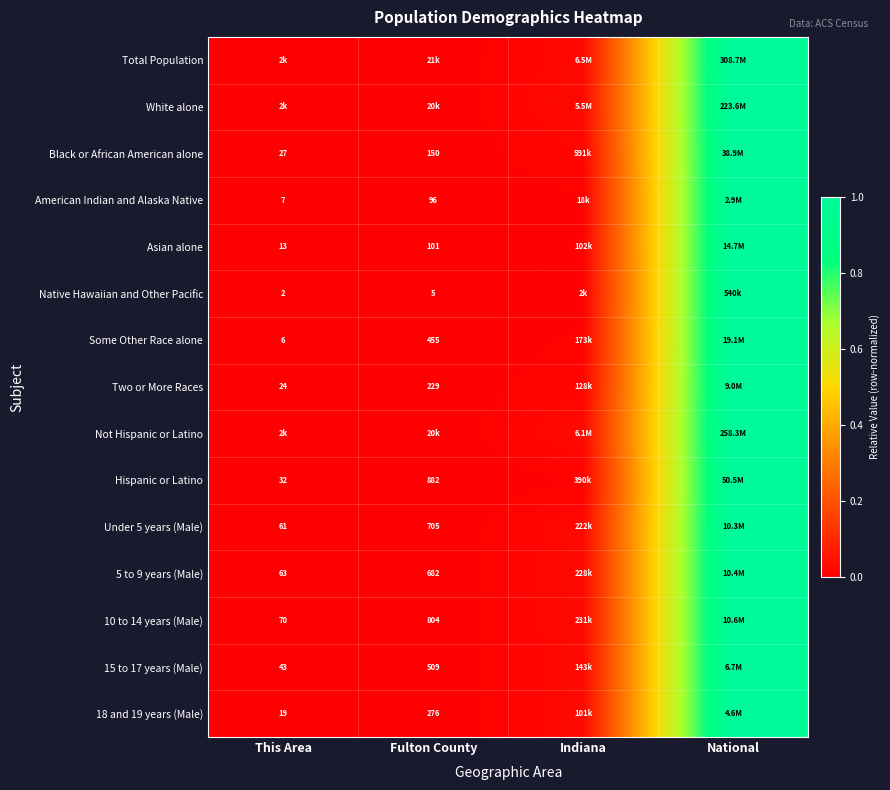

The value of 15 to 17 years (Male) at Indiana is 0.0. True or false?

False